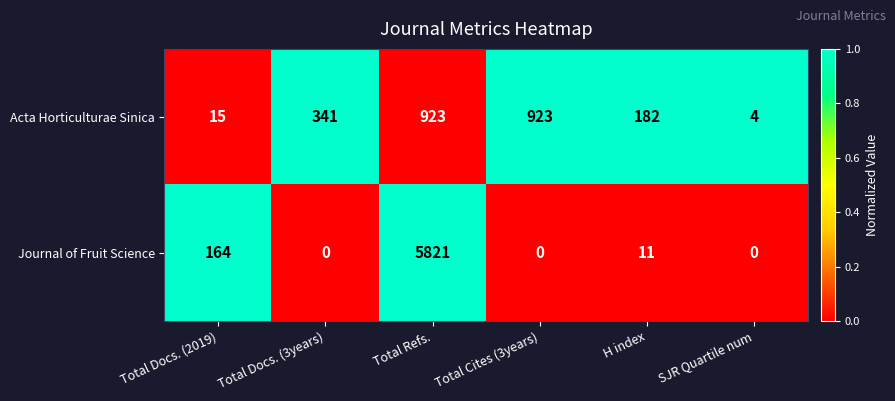

At which label does Journal of Fruit Science reach its peak?

Total Refs.